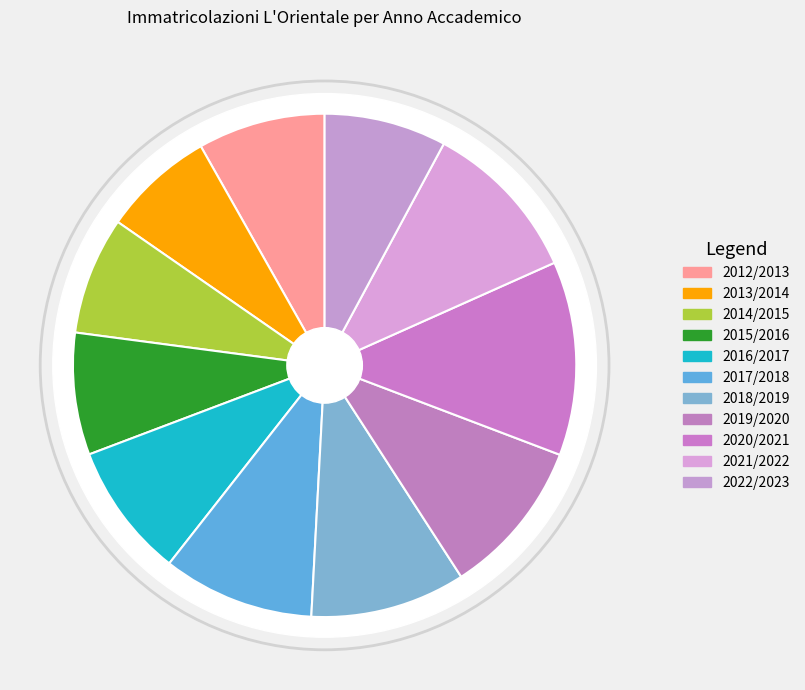

Which category has the smallest portion of the pie?

2013/2014